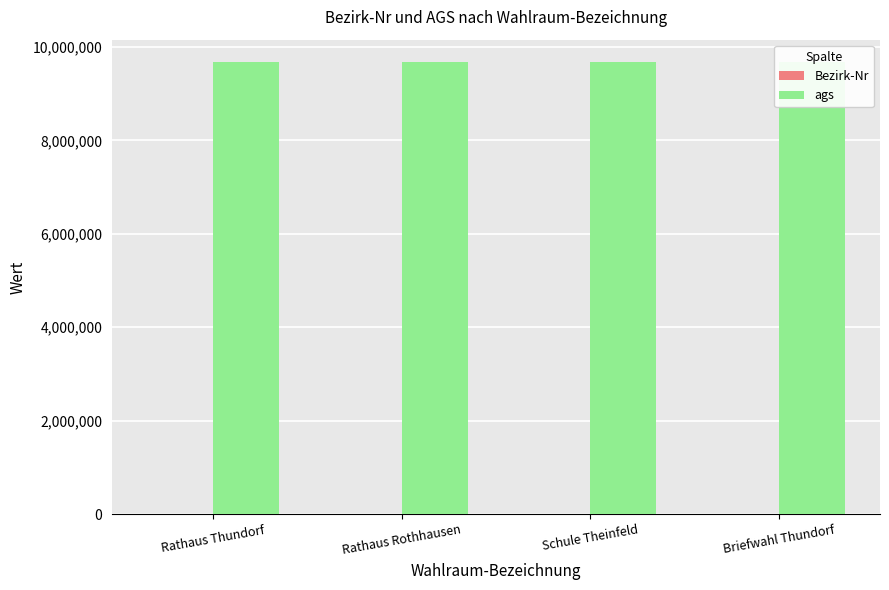

Which category has the lowest value in the ags series?

Rathaus Thundorf